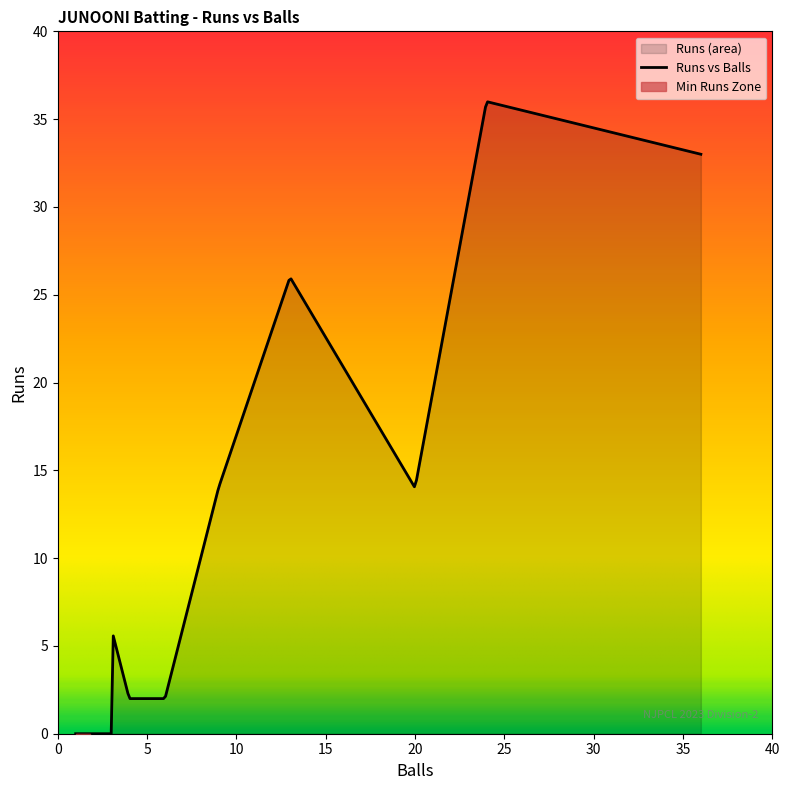

What is the maximum value for Runs vs Balls?

36.0